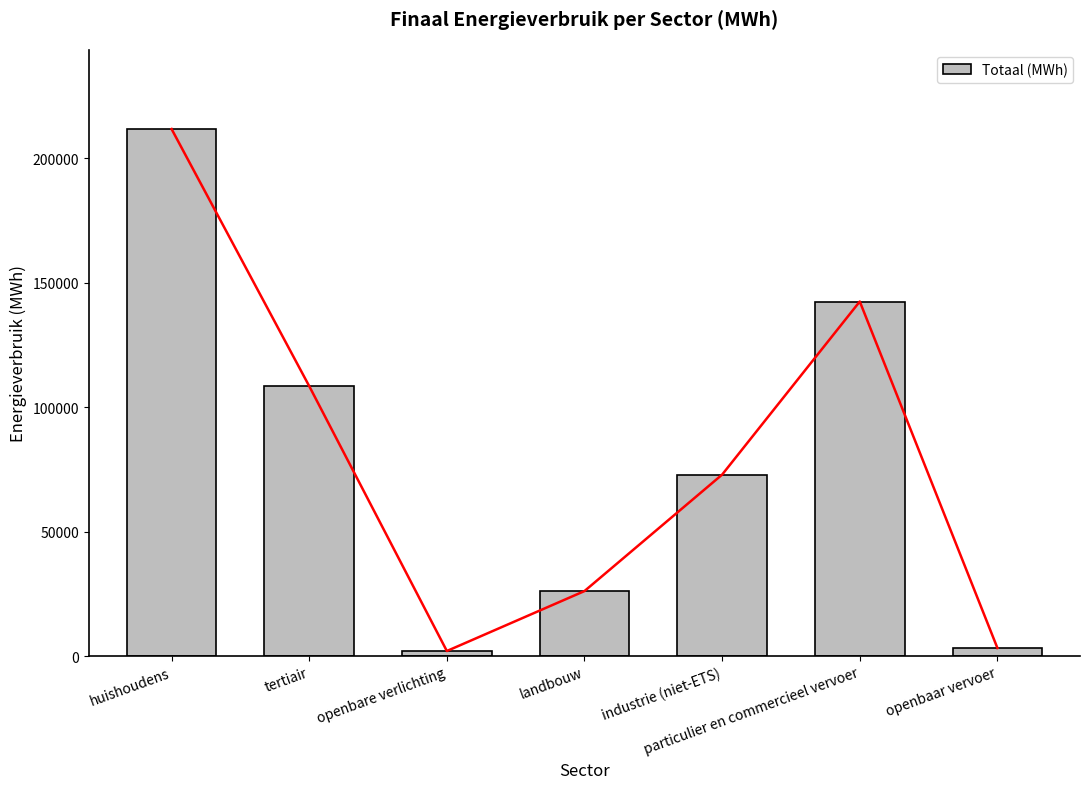

What is the greatest value displayed?

211818.4